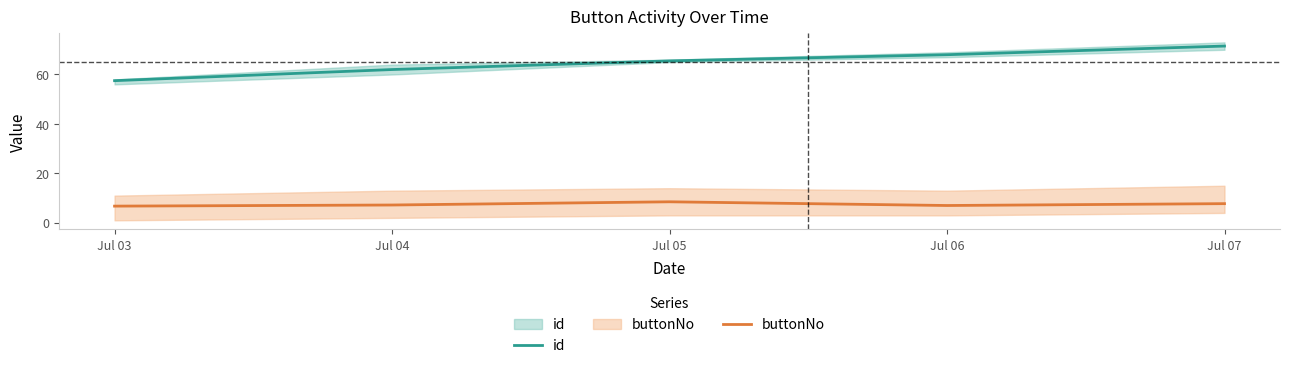

Is this an area chart (filled region under the line)?

No